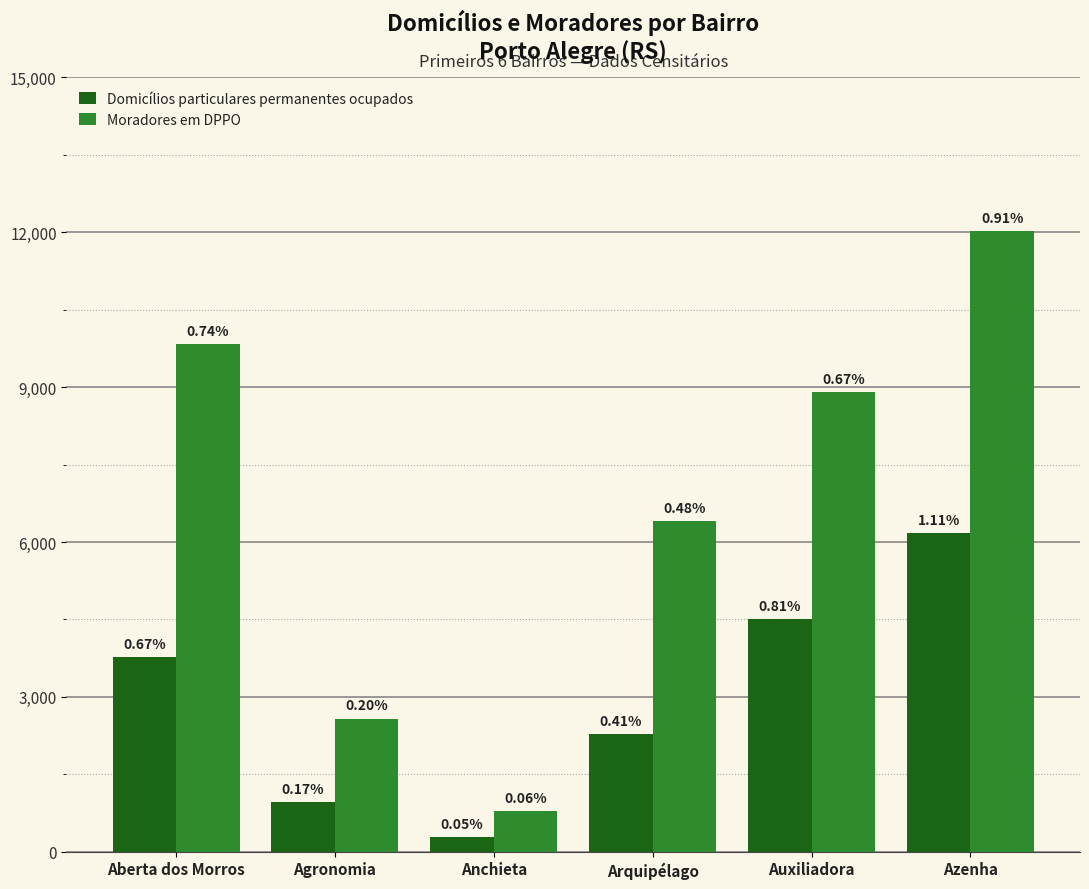

Reading left to right, extract all data points from this chart.

Domicílios particulares permanentes ocupados: 3763	969	288	2281	4505	6177
Moradores em DPPO: 9839	2580	789	6406	8899	12026